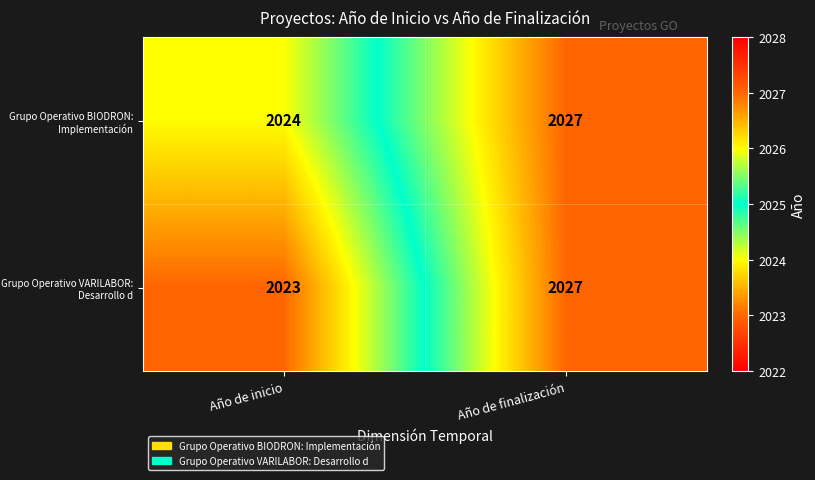

At which category does the chart reach its peak across all series?

Año de finalización